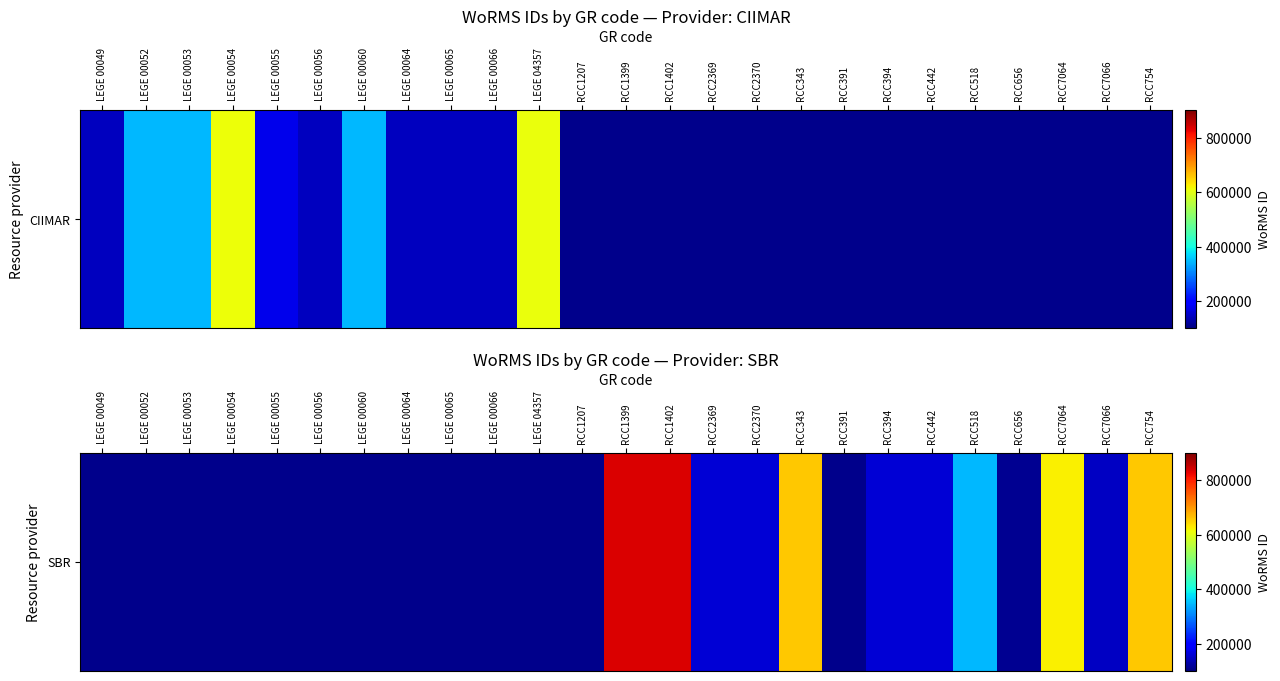

True or false: the data shows 1333837.8 at RCC1402.

False